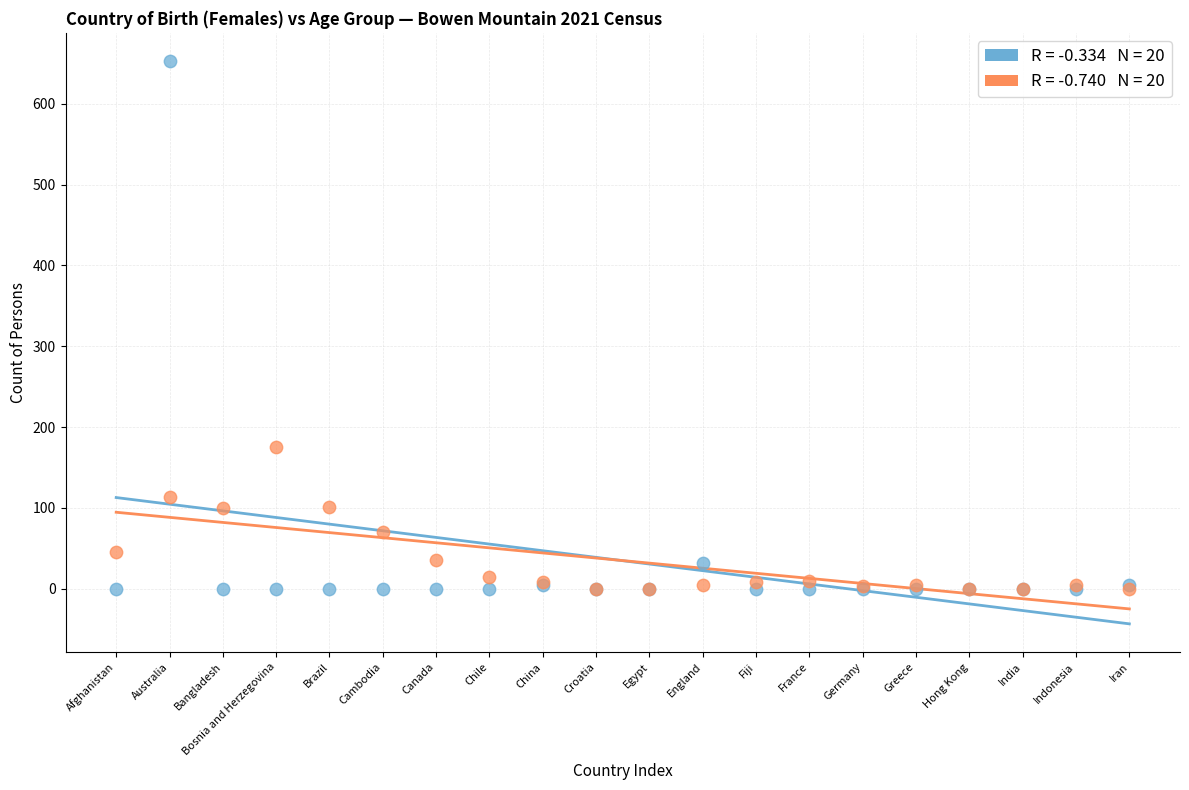

Across all series, what Y value is closest to 326?

175